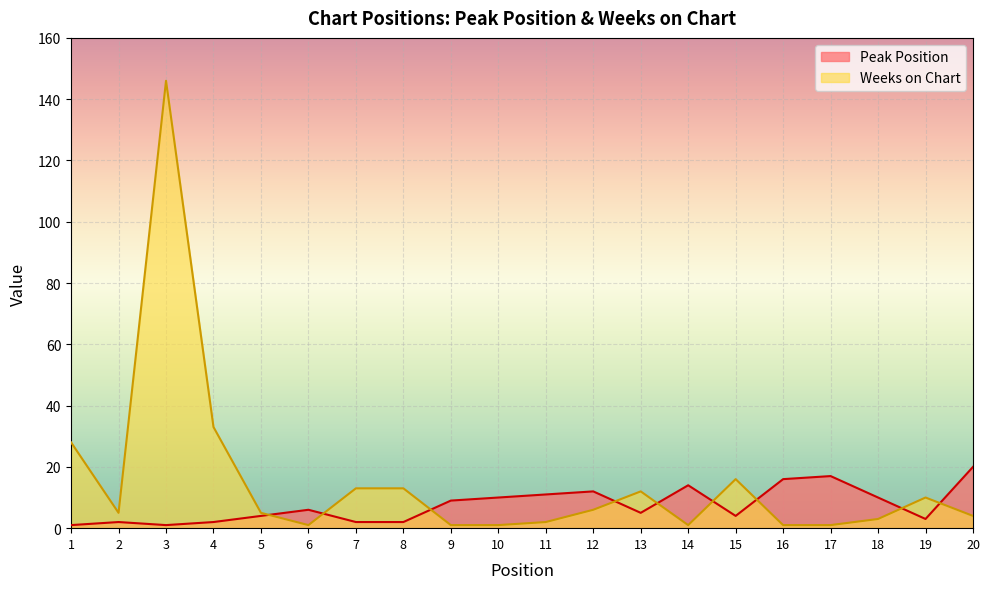

At which category does Peak Position reach its first local peak?

2